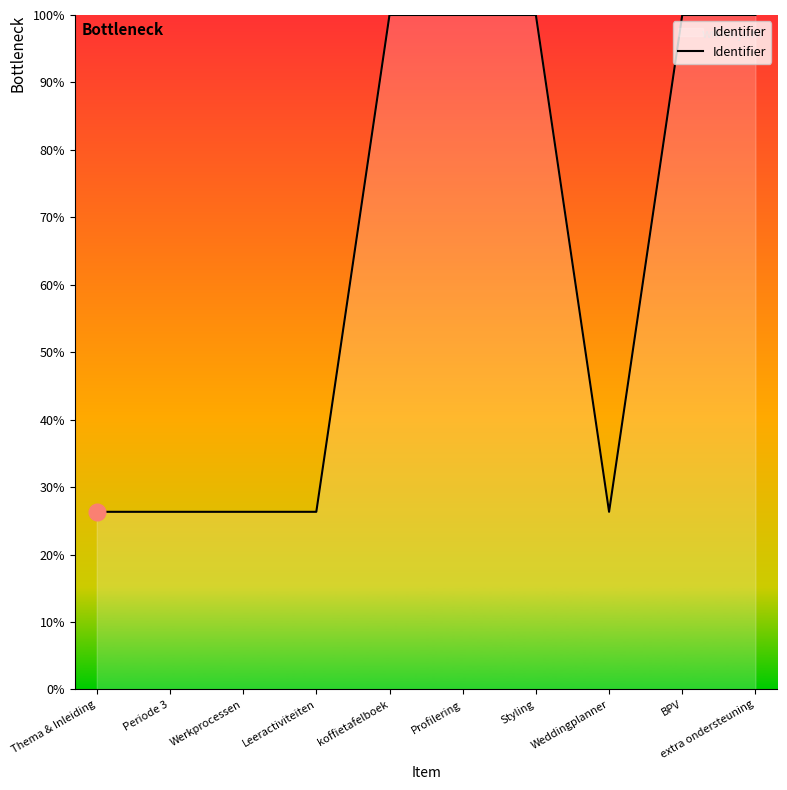

Where does the data first go above 99?

koffietafelboek